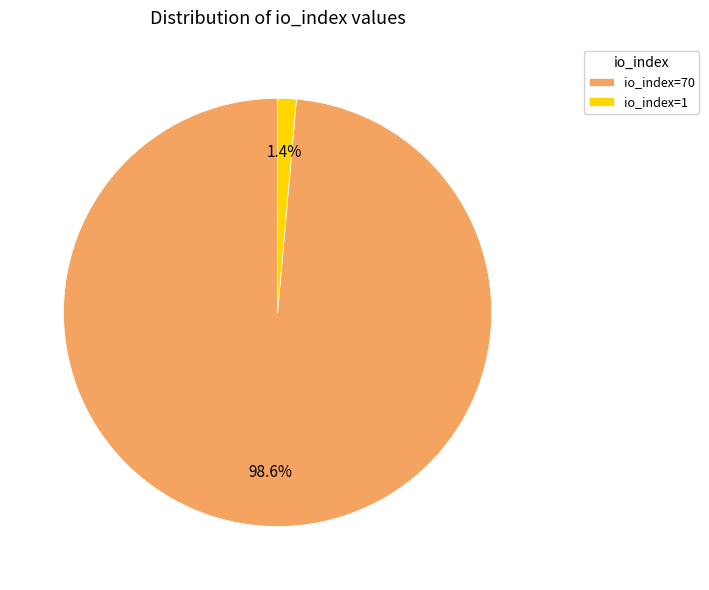

To the nearest percent, what is the combined percentage of io_index=70 and io_index=1?

100%